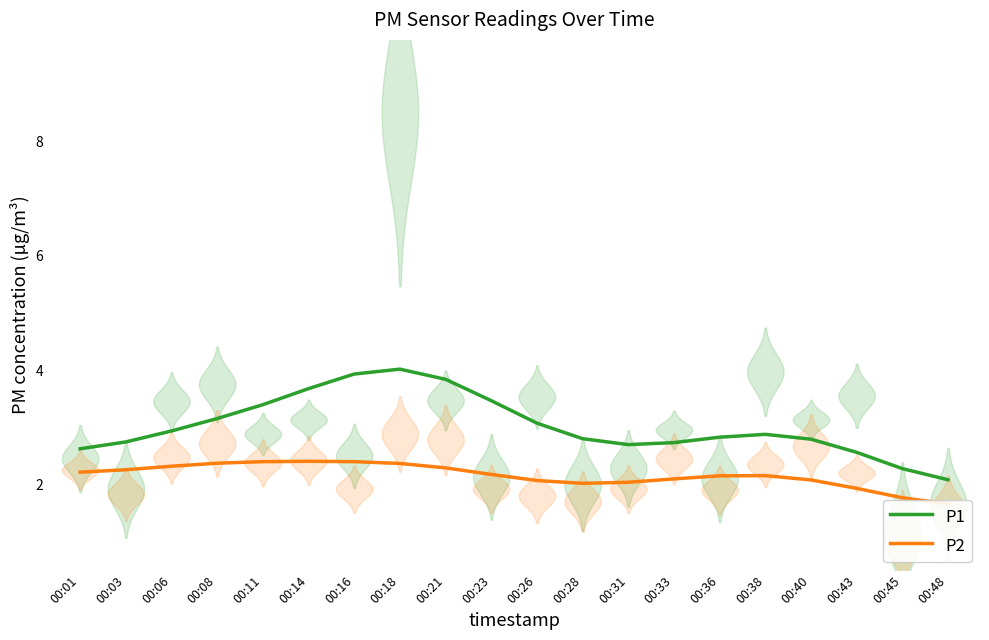

How many data points in P2 are less than 2?

3